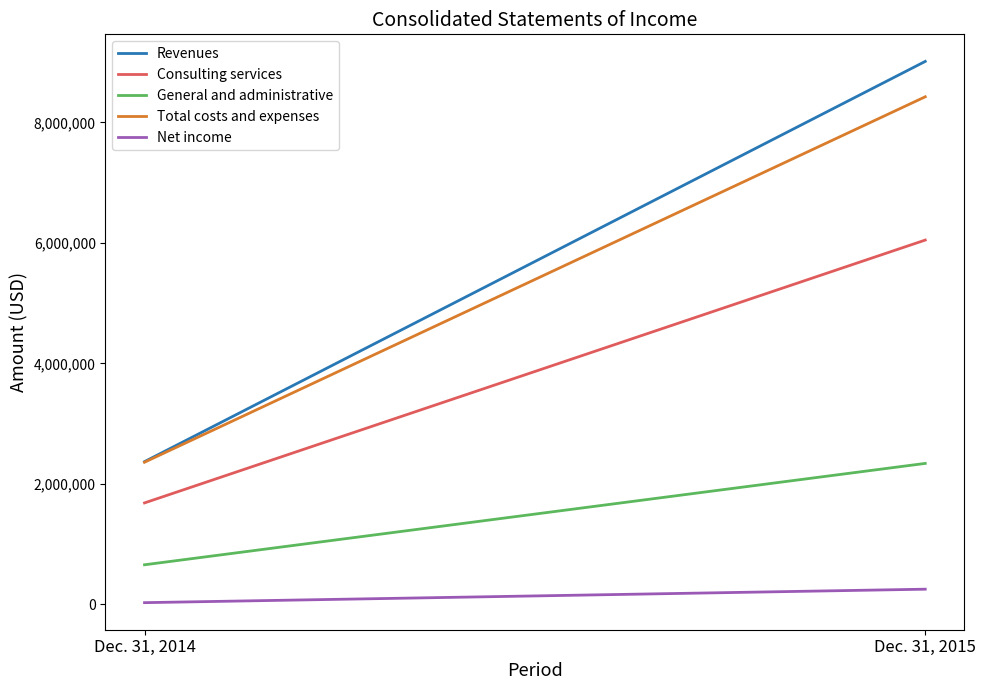

What is the average value of the General and administrative series?

1500101